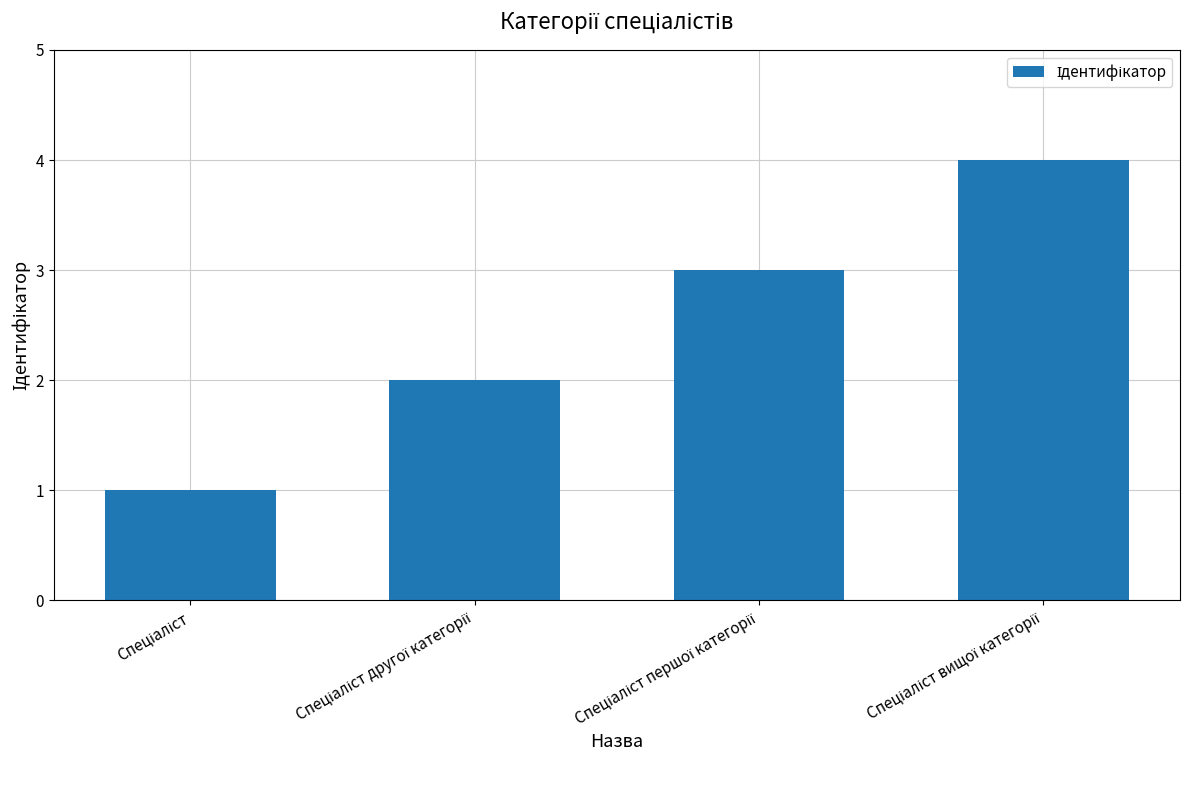

What is the sum of all values?

10